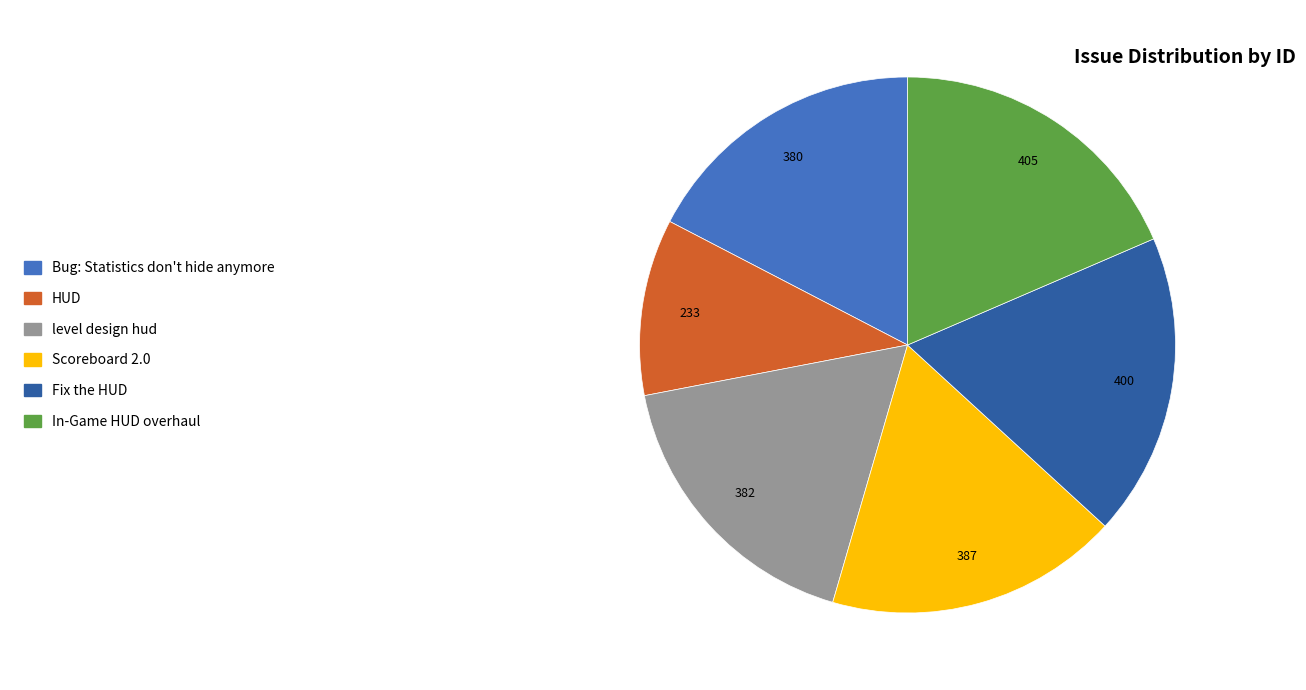

The HUD slice represents 11% of the pie. True or false?

True